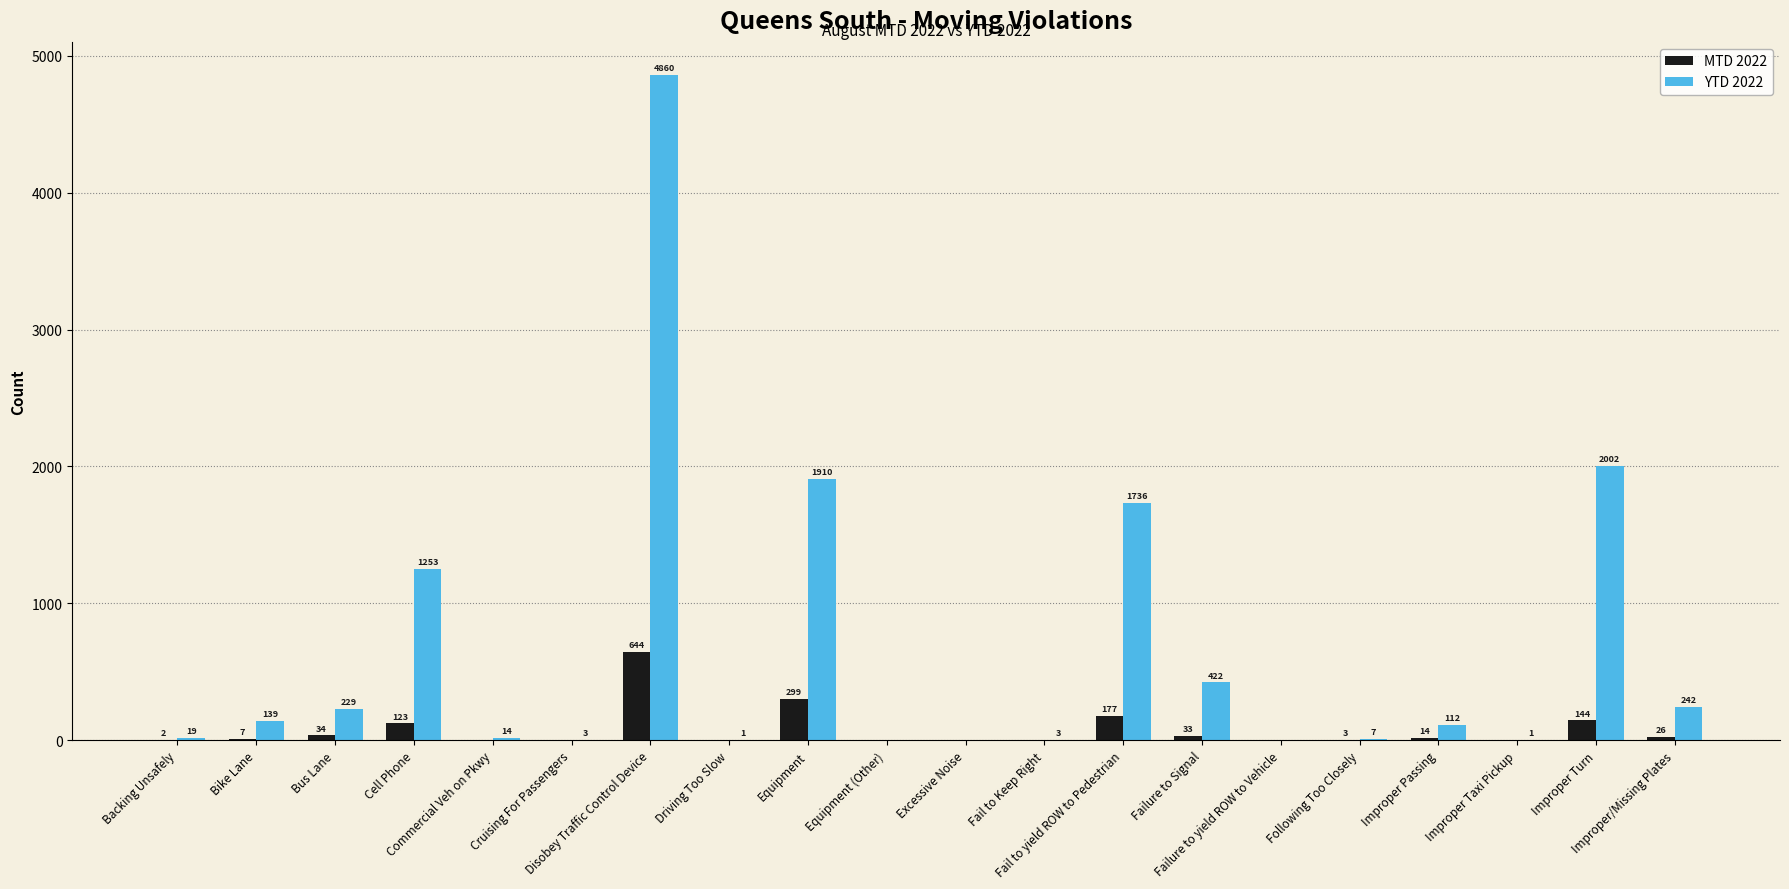

True or false: YTD 2022 has a value of 2028 at Cell Phone.

False